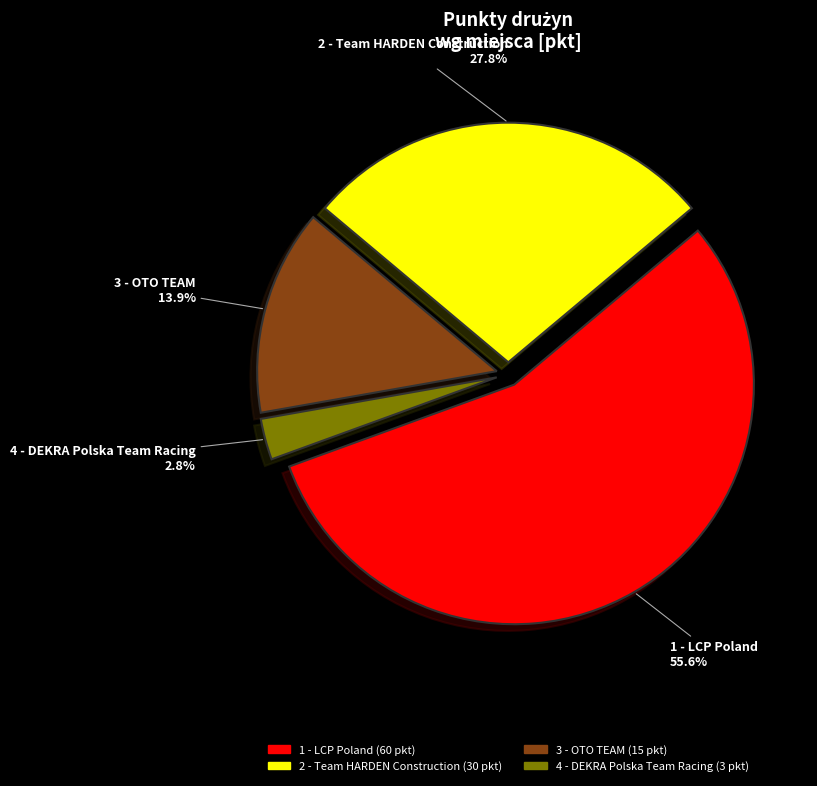

Rank the categories by value from highest to lowest.

1 - LCP Poland, 2 - Team HARDEN Construction, 3 - OTO TEAM, 4 - DEKRA Polska Team Racing